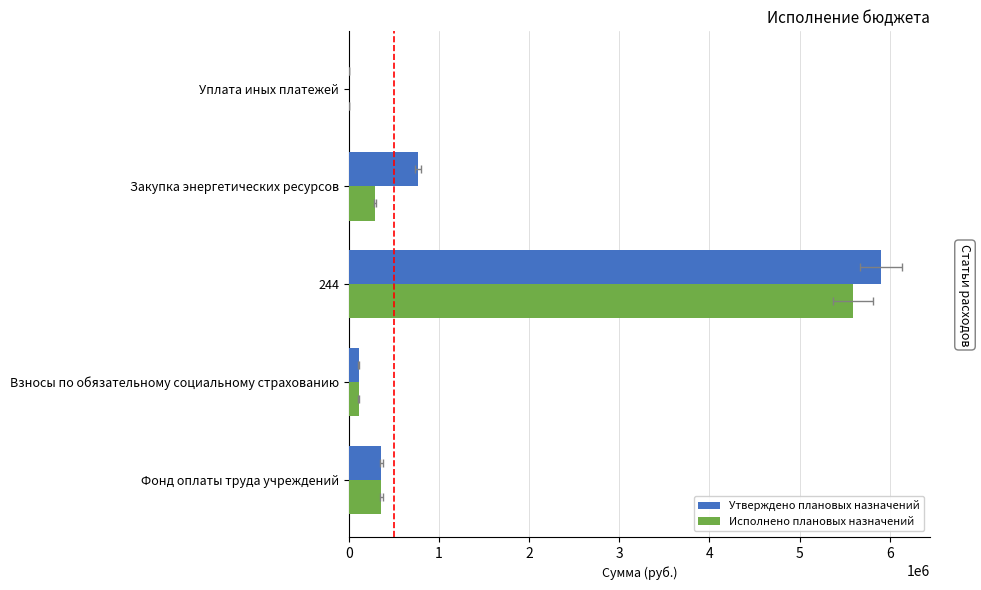

How many categories are shown in the chart?

5